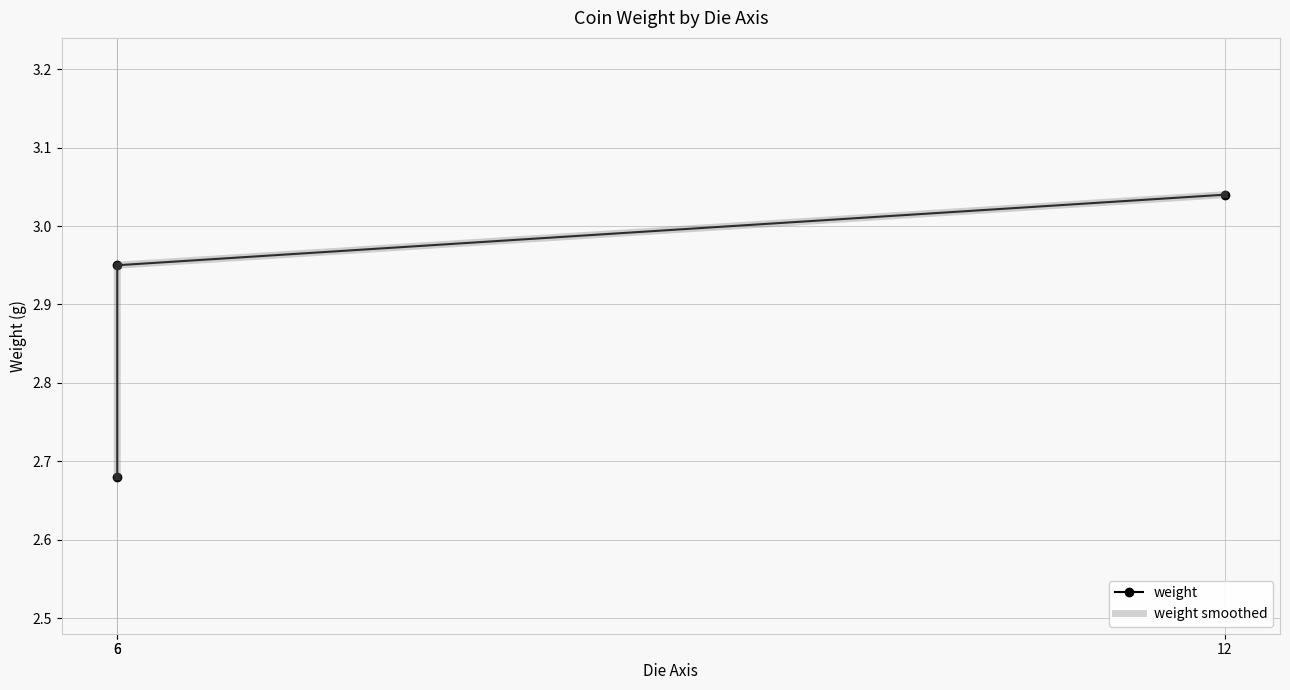

At 6, list the series in order from largest to smallest.

weight, weight smoothed